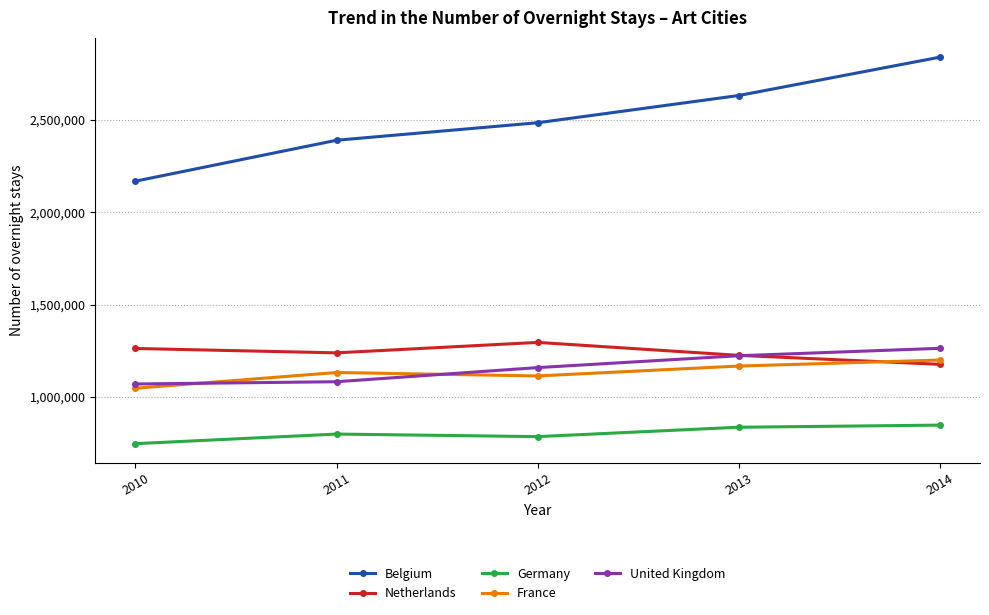

What is the spread (max minus min) of values at 2010?

1419925